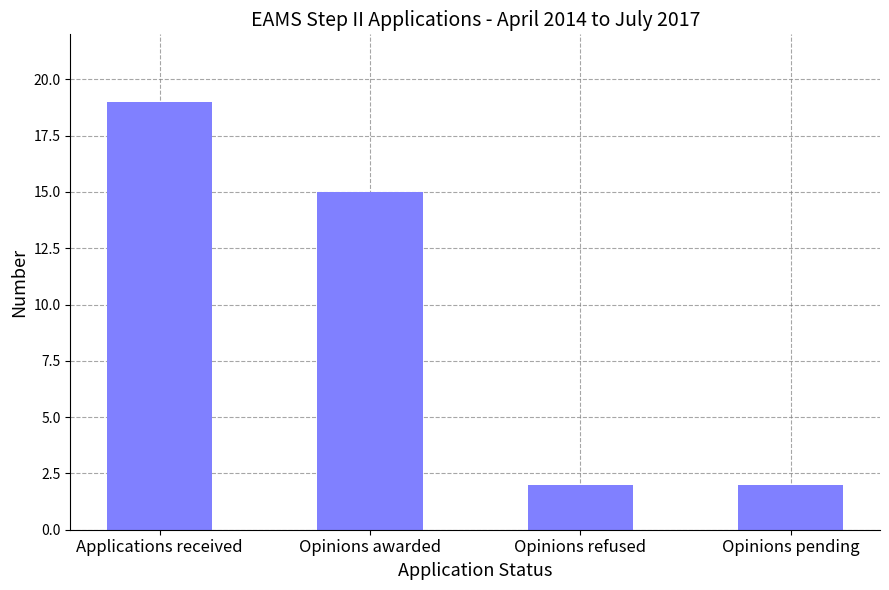

Does the chart contain any negative values?

No